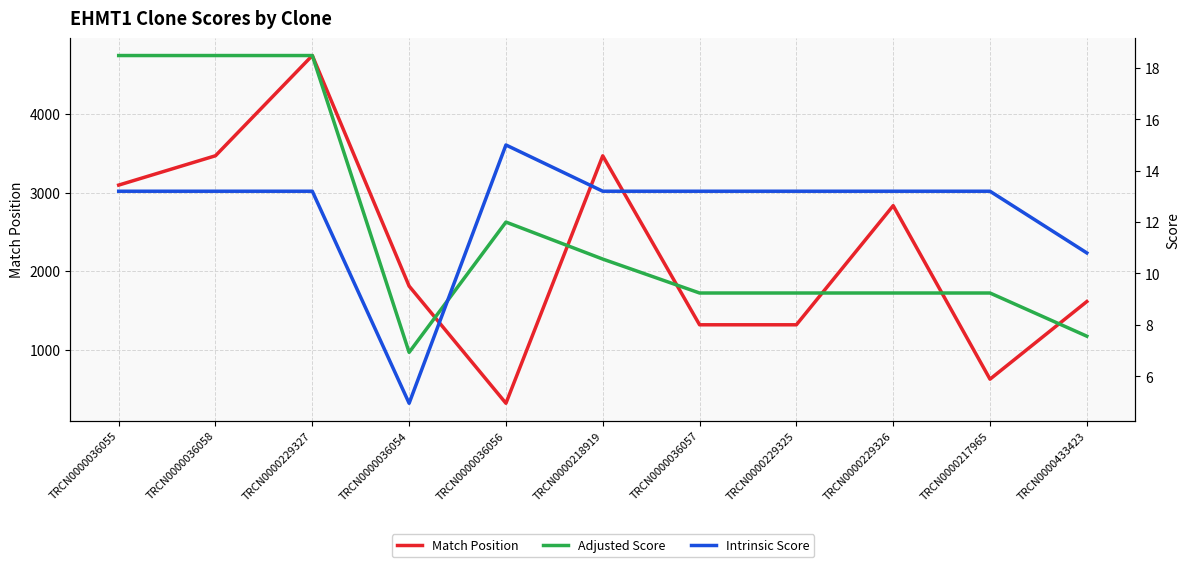

Is it true that Adjusted Score equals 10.6 at TRCN0000218919?

True